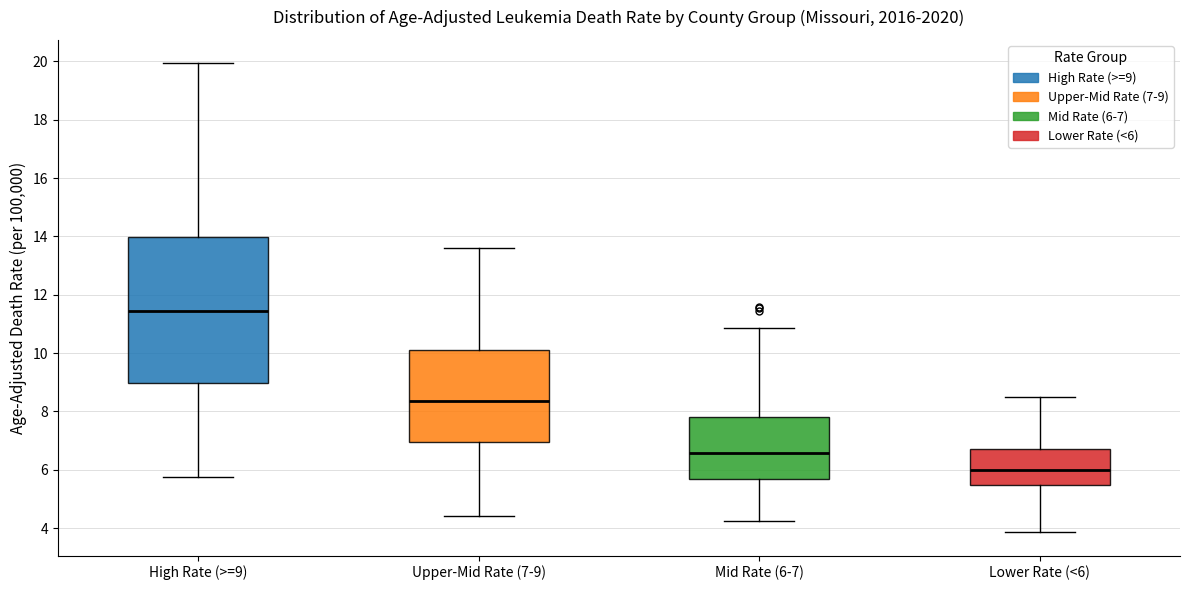

Which box is the tallest, from its lower edge to its upper edge?

High Rate (>=9)